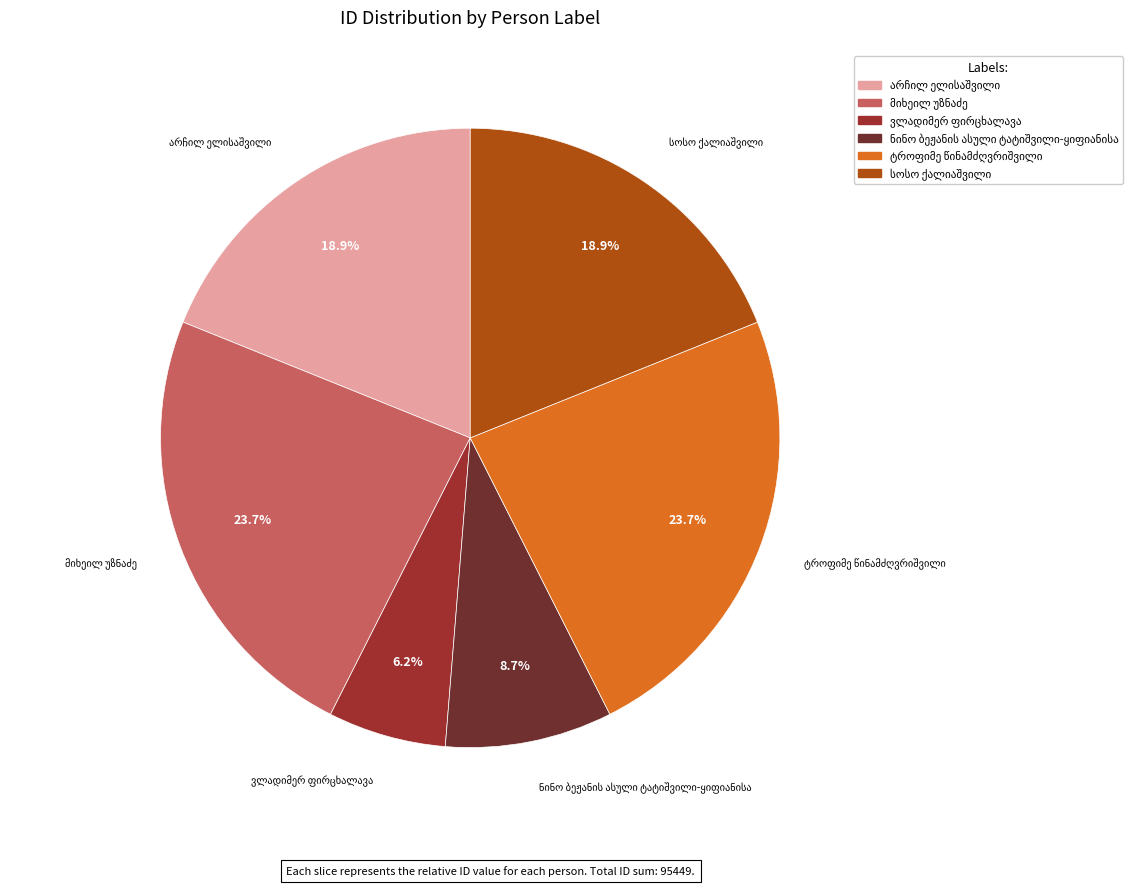

Is there any slice that represents more than half of the pie?

No